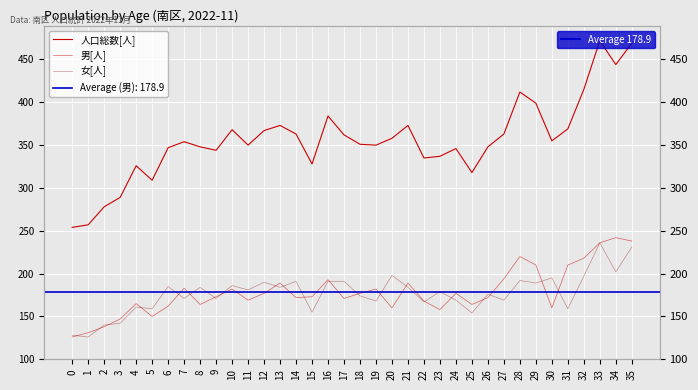

At which label does 人口総数[人] first exceed 354?

10